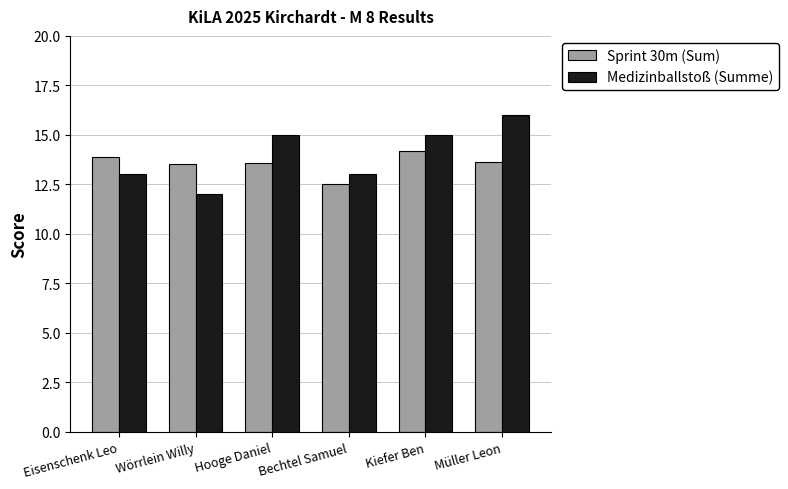

At Bechtel Samuel, list the series in order from largest to smallest.

Medizinballstoß (Summe), Sprint 30m (Sum)